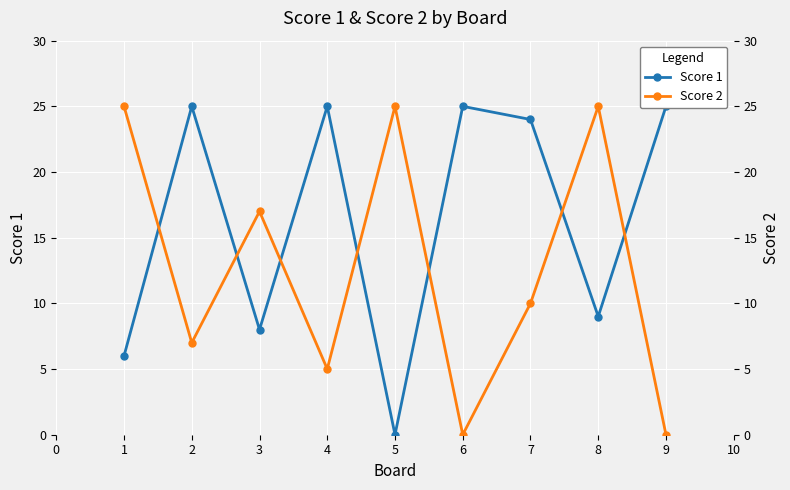

True or false: Score 2 and Score 1 cross at least once.

True